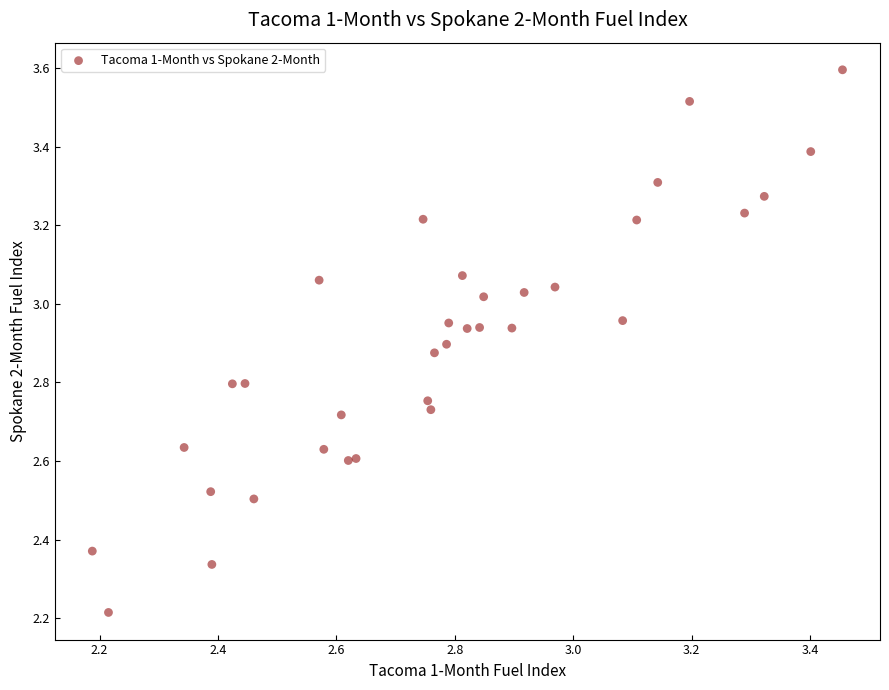

What Y value in the scatter plot is closest to 2?

2.2